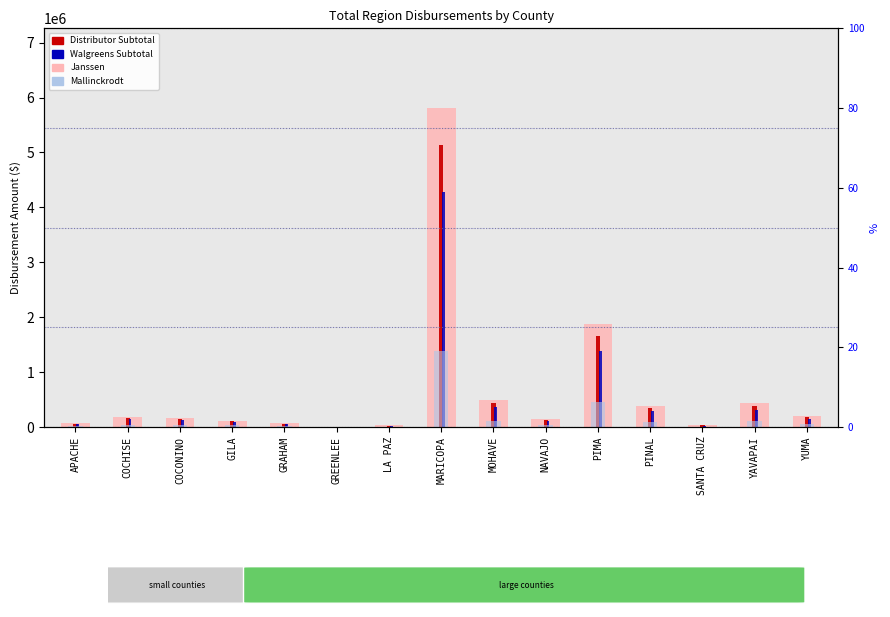

What is the greatest value displayed?

5808379.8